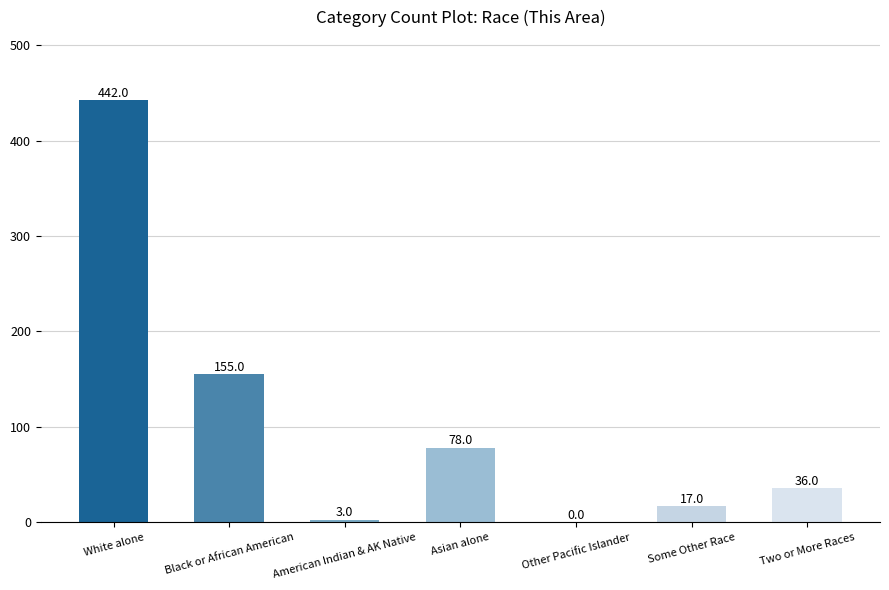

Which category has the highest value across all series?

White alone